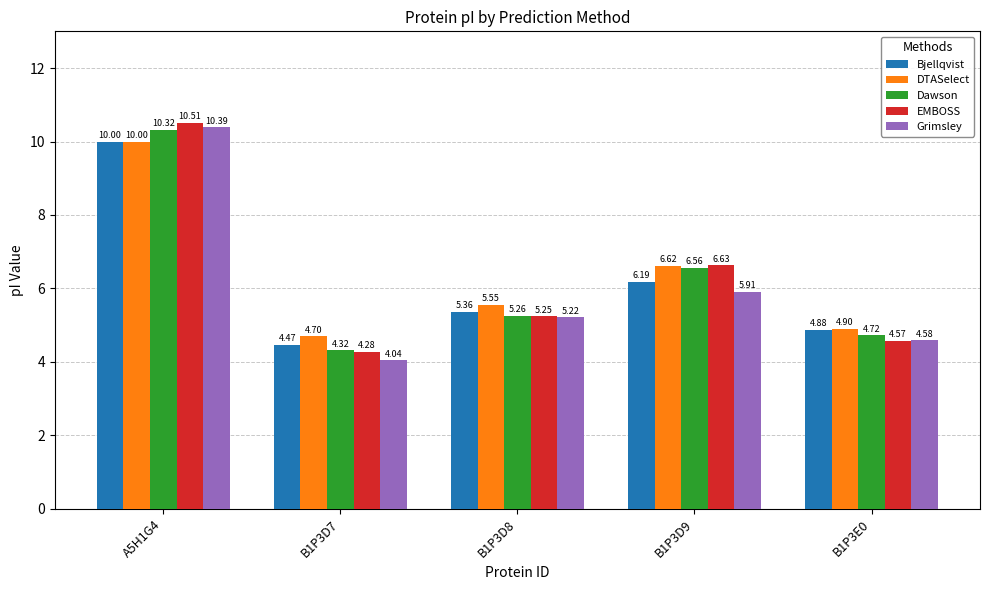

What are all the series names shown in the legend?

Bjellqvist, DTASelect, Dawson, EMBOSS, Grimsley